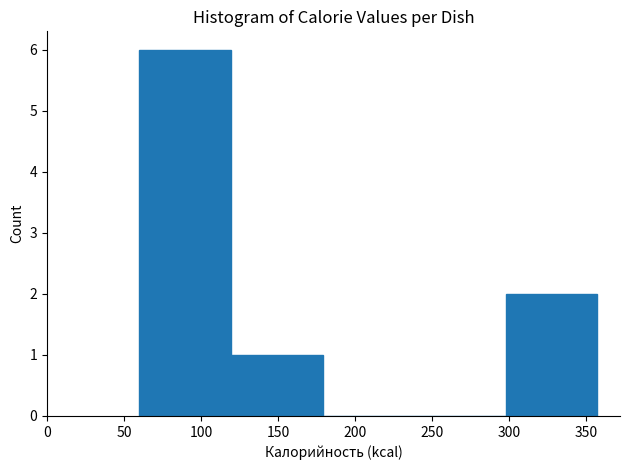

Reading left to right, list every bar in this chart as the range it spans on the x-axis followed by its height. Neither the bar edges nor the heights are printed on the chart, so give them approximately, as read against the axes.

60 to 120: 6
120 to 180: 1
180 to 240: 0
240 to 300: 0
300 to 355: 2